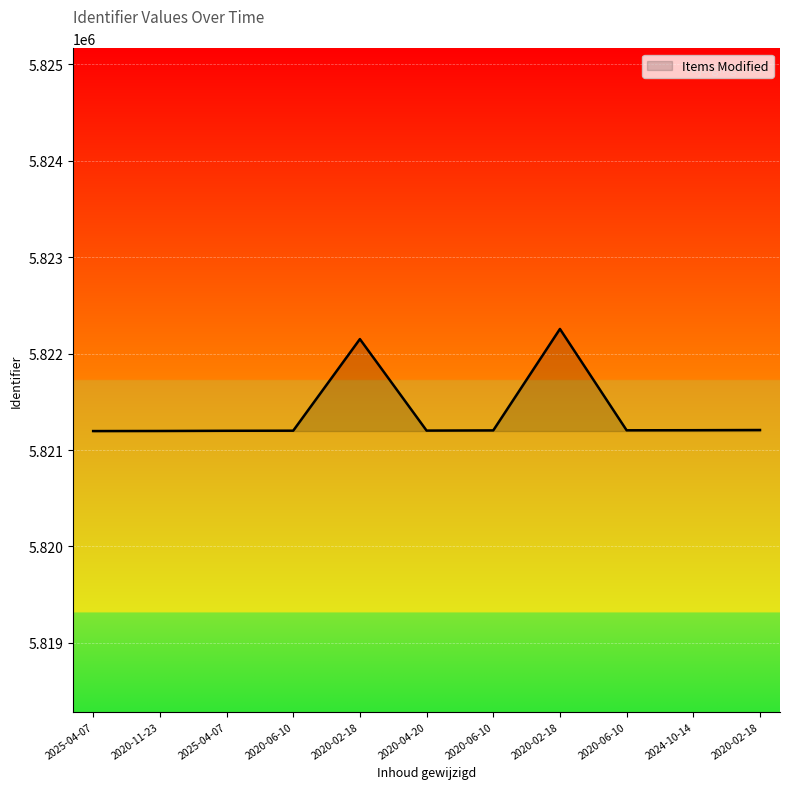

List the labels in order of value, smallest first.

2025-04-07, 2020-11-23, 2025-04-07, 2020-06-10, 2020-04-20, 2020-06-10, 2020-06-10, 2024-10-14, 2020-02-18, 2020-02-18, 2020-02-18